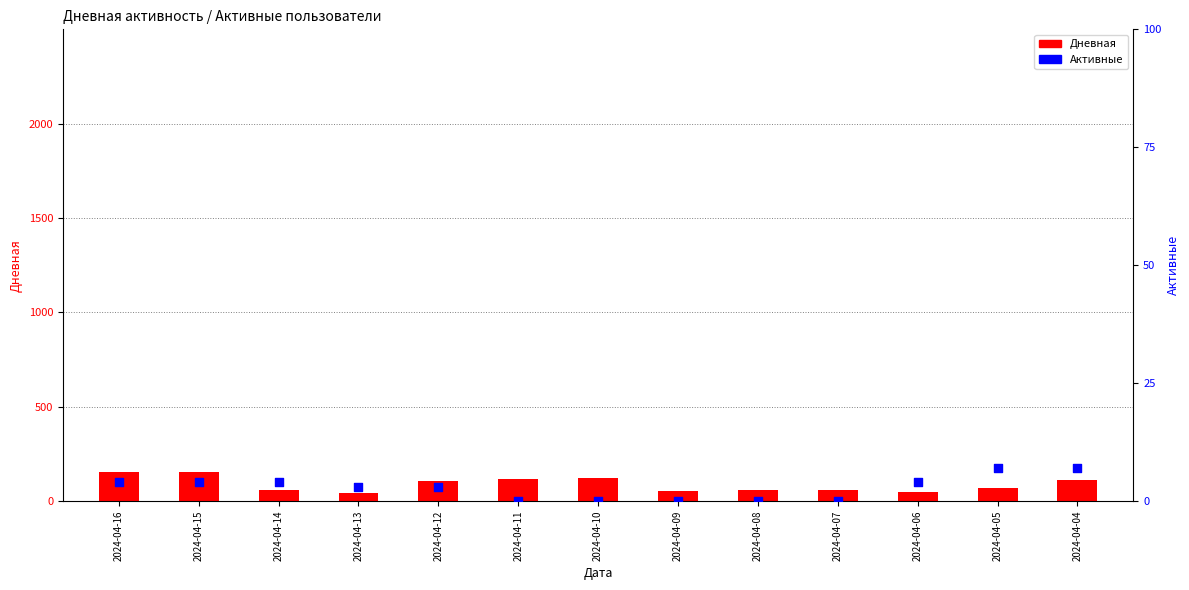

What is the total value across all series at 2024-04-05?

79